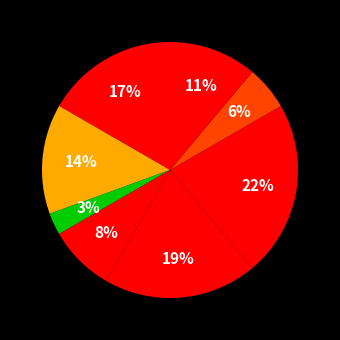

To the nearest percent, what is the difference between the largest and smallest slice percentages?

19%